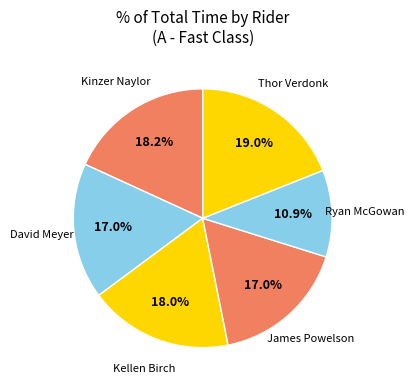

Between Kellen Birch and David Meyer, which is larger?

Kellen Birch